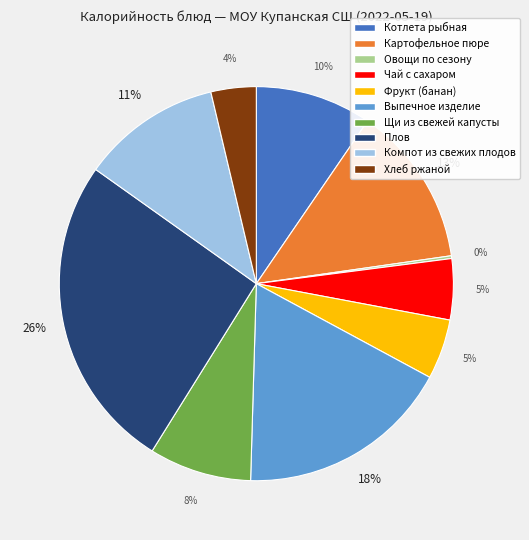

To the nearest percent, what is the difference between the largest and smallest slice percentages?

26%